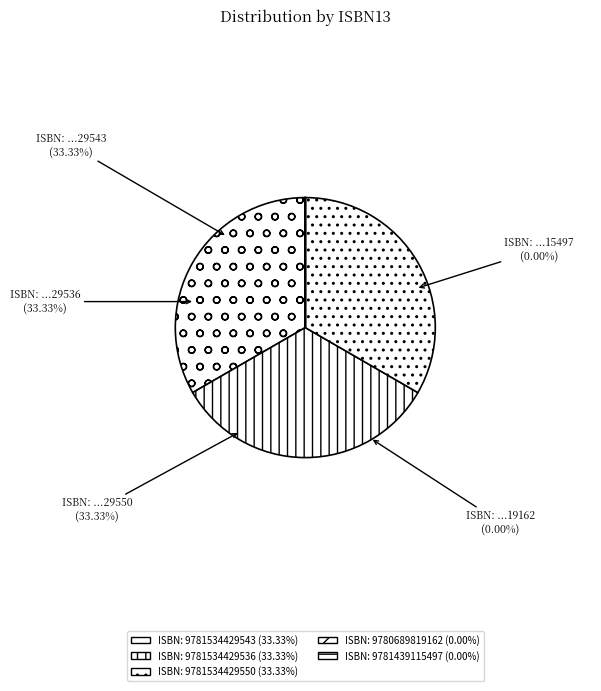

What is the largest slice in the pie chart?

9781534429543